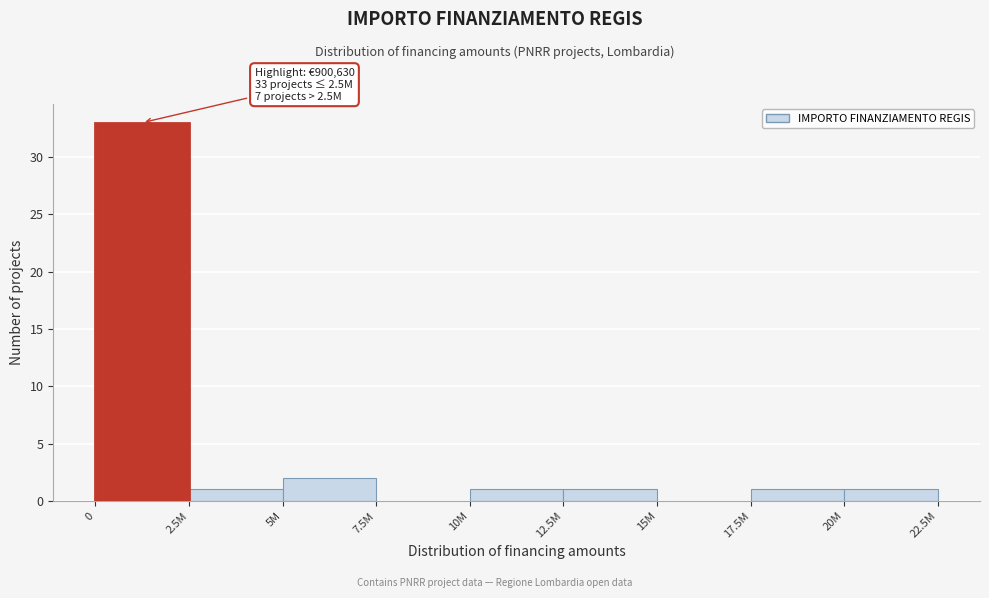

Reading left to right, extract all data points from this chart.

0=33	2.5M=1	5M=2	7.5M=0	10M=1	12.5M=1	15M=0	17.5M=1	20M=1